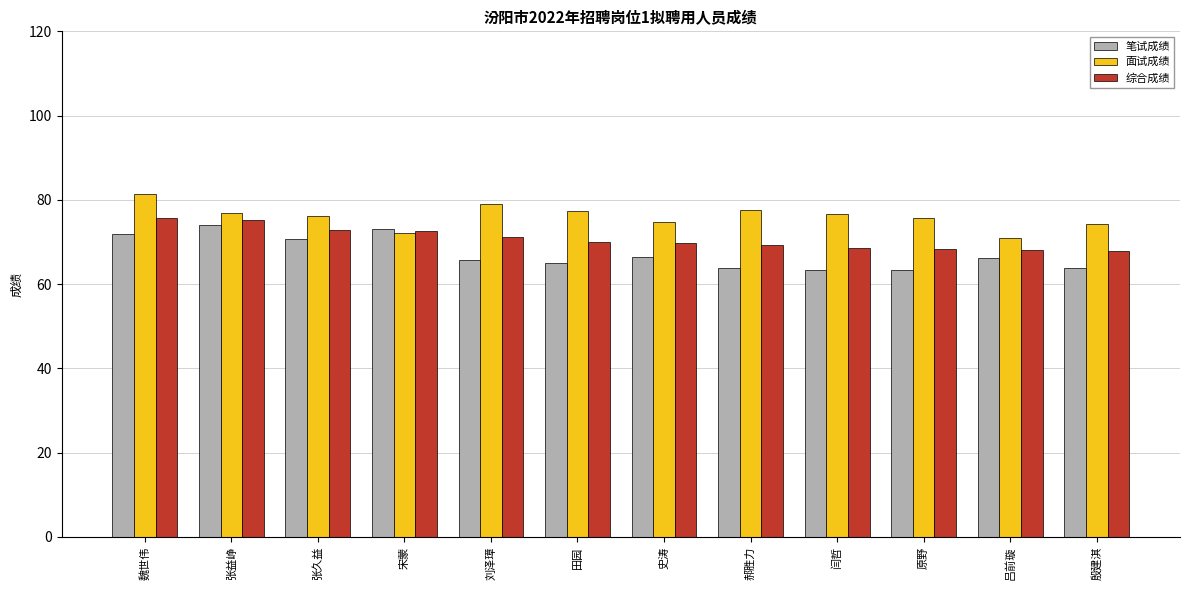

Which category has the highest value across all series?

魏世伟